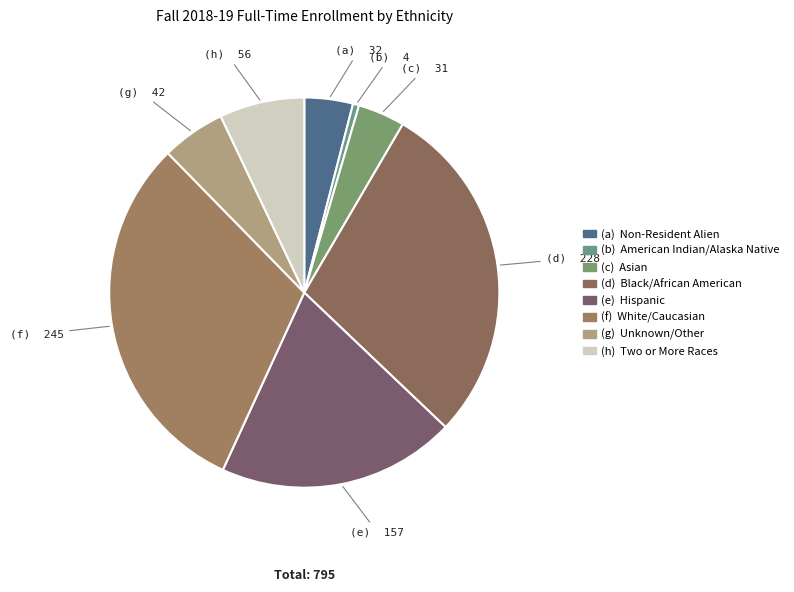

Rank the categories by value from lowest to highest.

American Indian/Alaska Native, Asian, Non-Resident Alien, Unknown/Other, Two or More Races, Hispanic, Black/African American, White/Caucasian